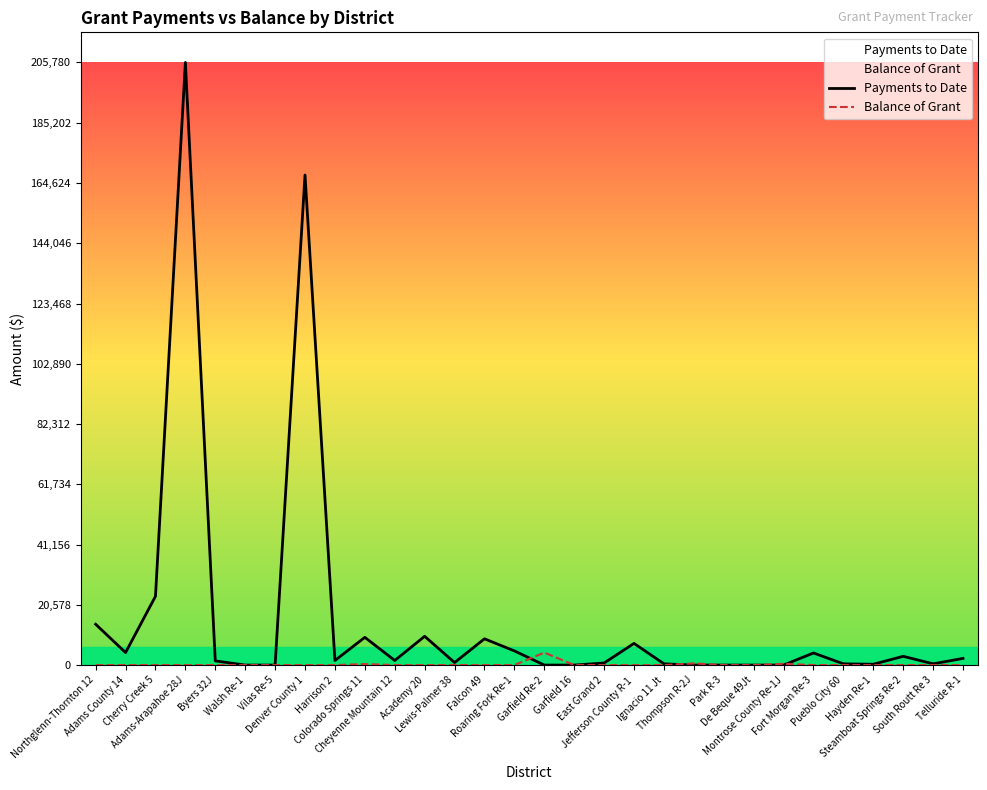

What is the maximum value for Balance of Grant?

4269.0